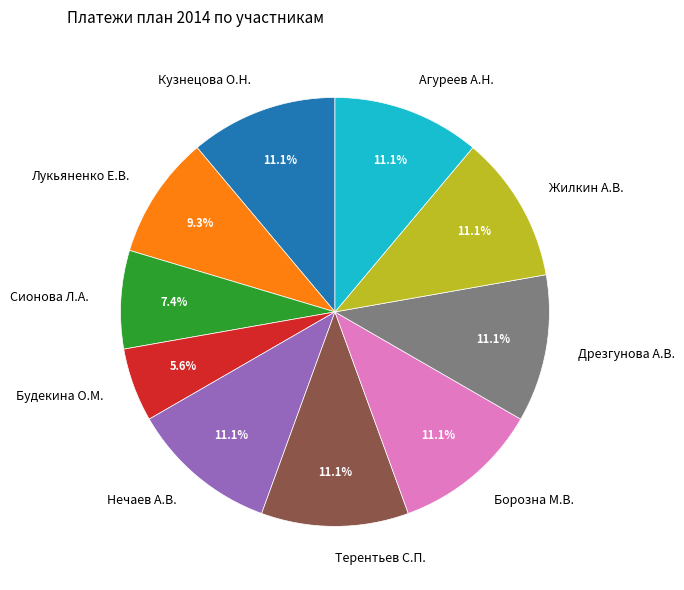

Does Кузнецова О.Н. represent more than half of the total?

No